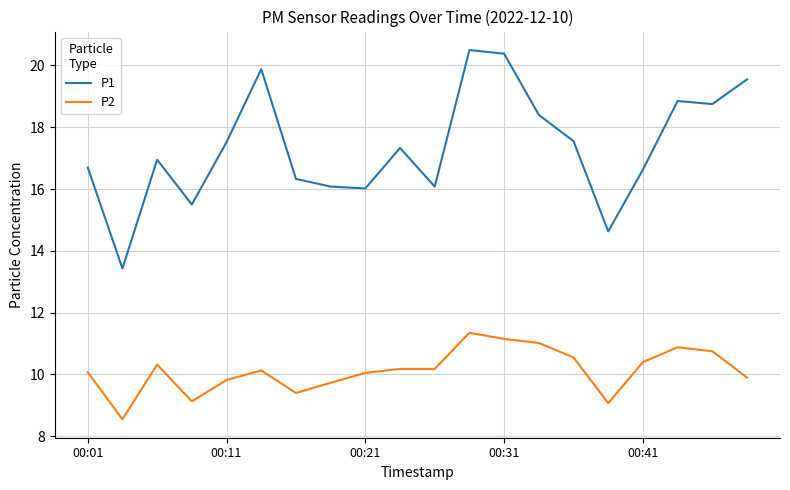

Count the number of categories in the chart.

20